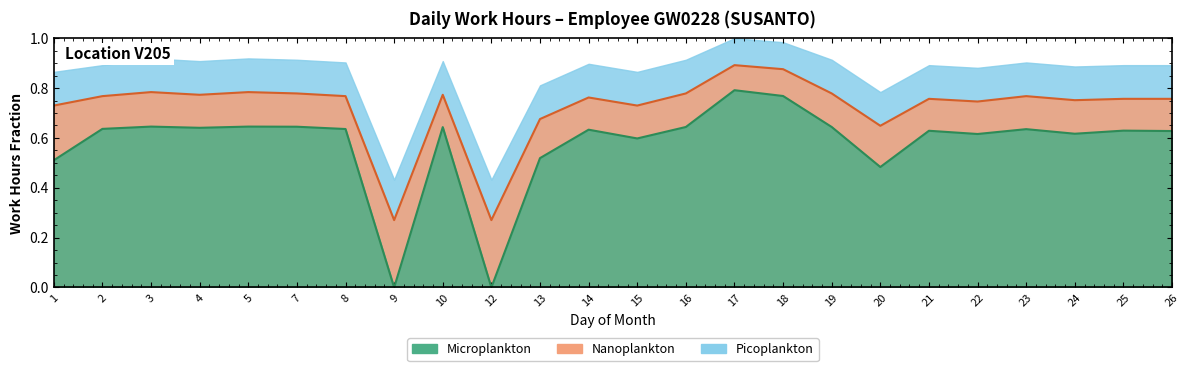

Count the Nanoplankton values in the range 0 to 1.

24